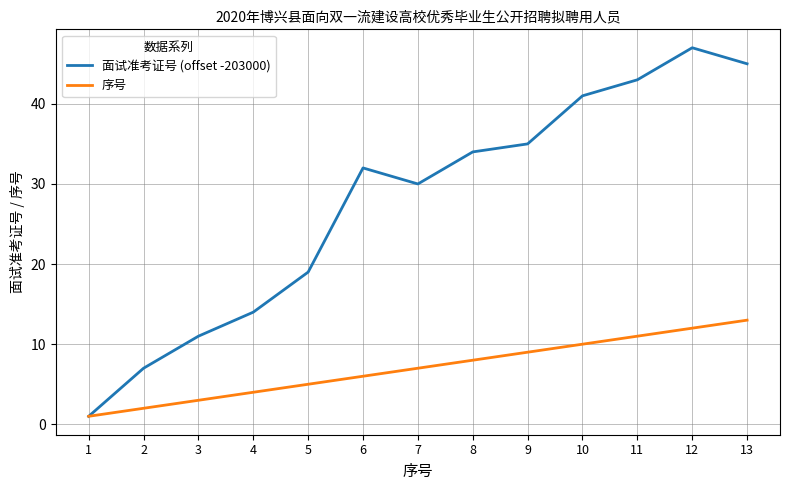

What is the approximate value of 序号 at 6?

6